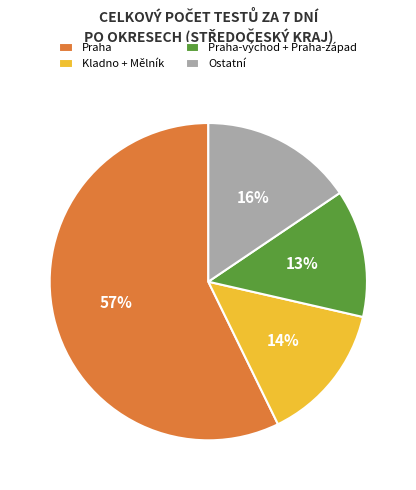

To the nearest percent, what is the difference between the largest and smallest slice percentages?

44%